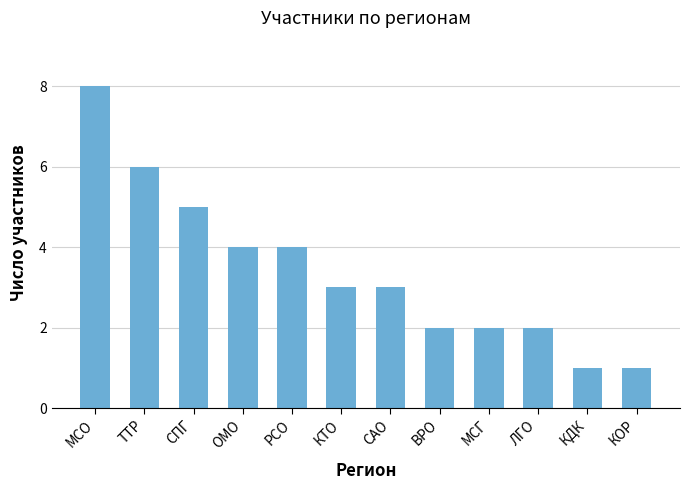

Does the chart contain any negative values?

No